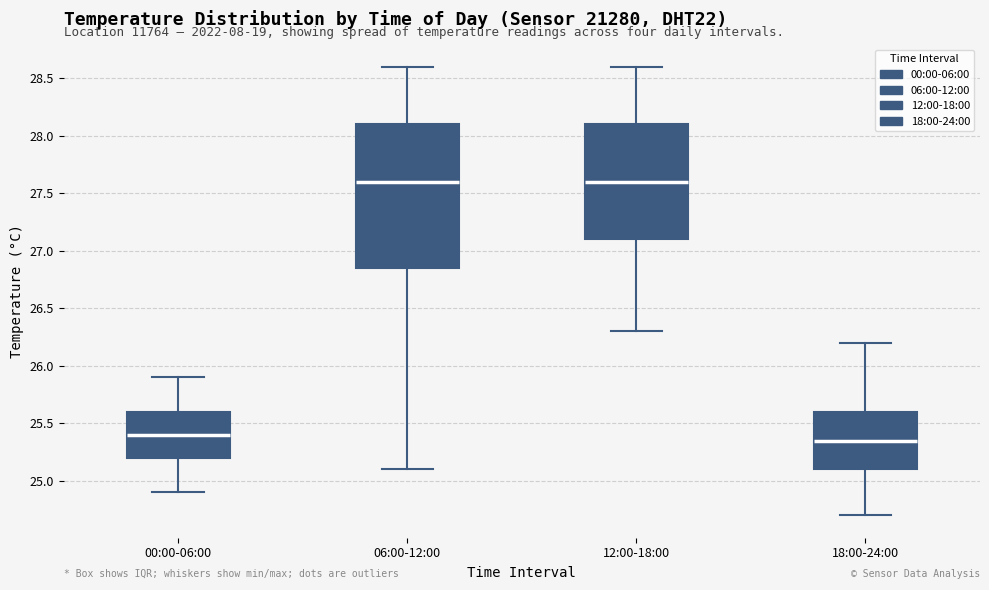

Reading left to right, transcribe this box plot: for each box, give where its median line is, the range the box spans, and where its two whiskers end, as read against the y-axis. The values are not printed on the chart, so give them approximately, as read against the axis.

00:00-06:00: median 25.40, box 25.20 to 25.60, whiskers 24.90 to 25.90
06:00-12:00: median 27.60, box 26.85 to 28.10, whiskers 25.10 to 28.60
12:00-18:00: median 27.60, box 27.10 to 28.10, whiskers 26.30 to 28.60
18:00-24:00: median 25.35, box 25.10 to 25.60, whiskers 24.70 to 26.20